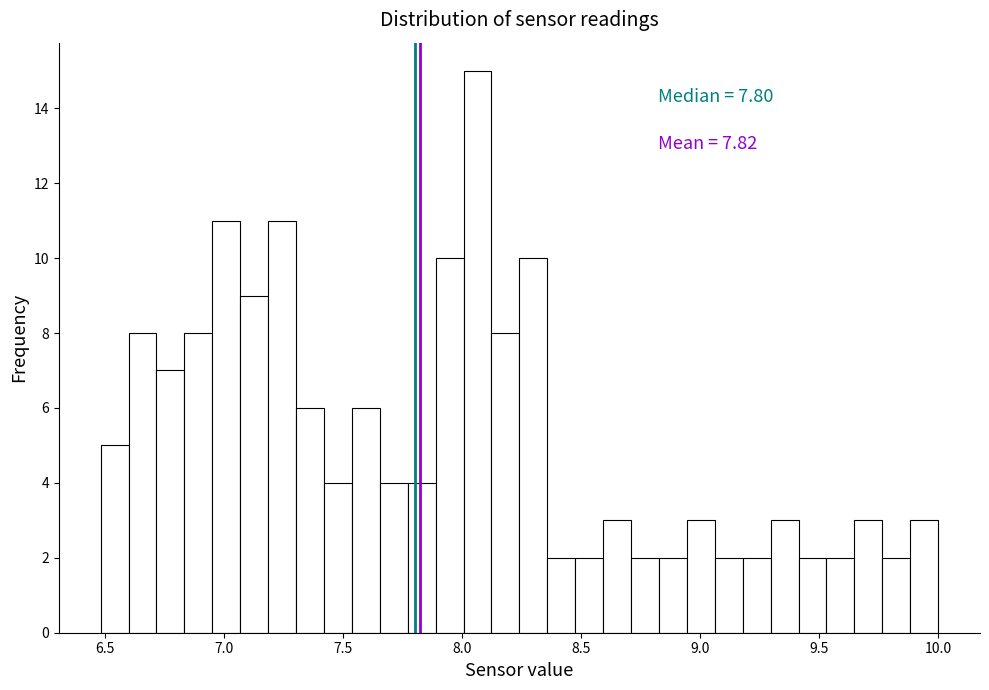

Read against the x-axis, roughly where is the centre of the tallest bar?

8.05